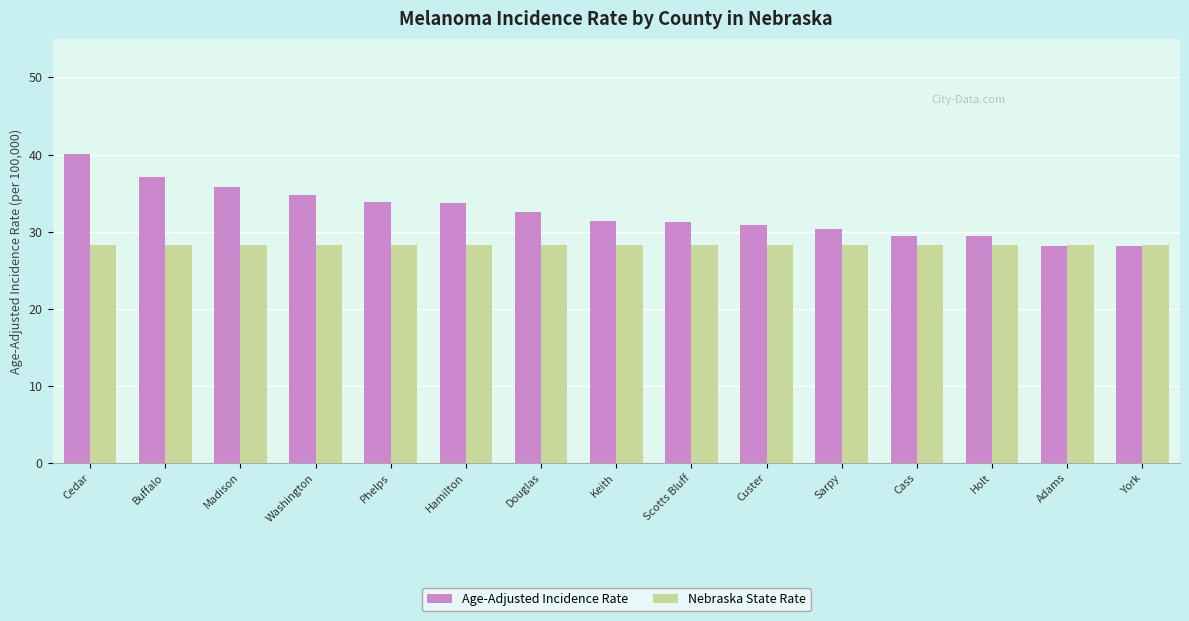

What is the sum of the Age-Adjusted Incidence Rate values at Sarpy and Hamilton?

64.0